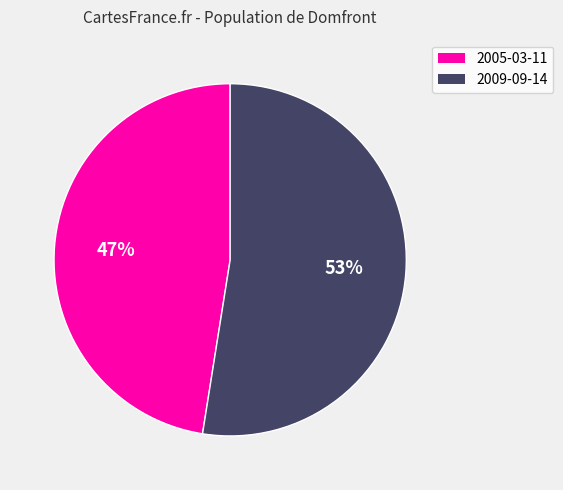

Between 2005-03-11 and 2009-09-14, which is larger?

2009-09-14